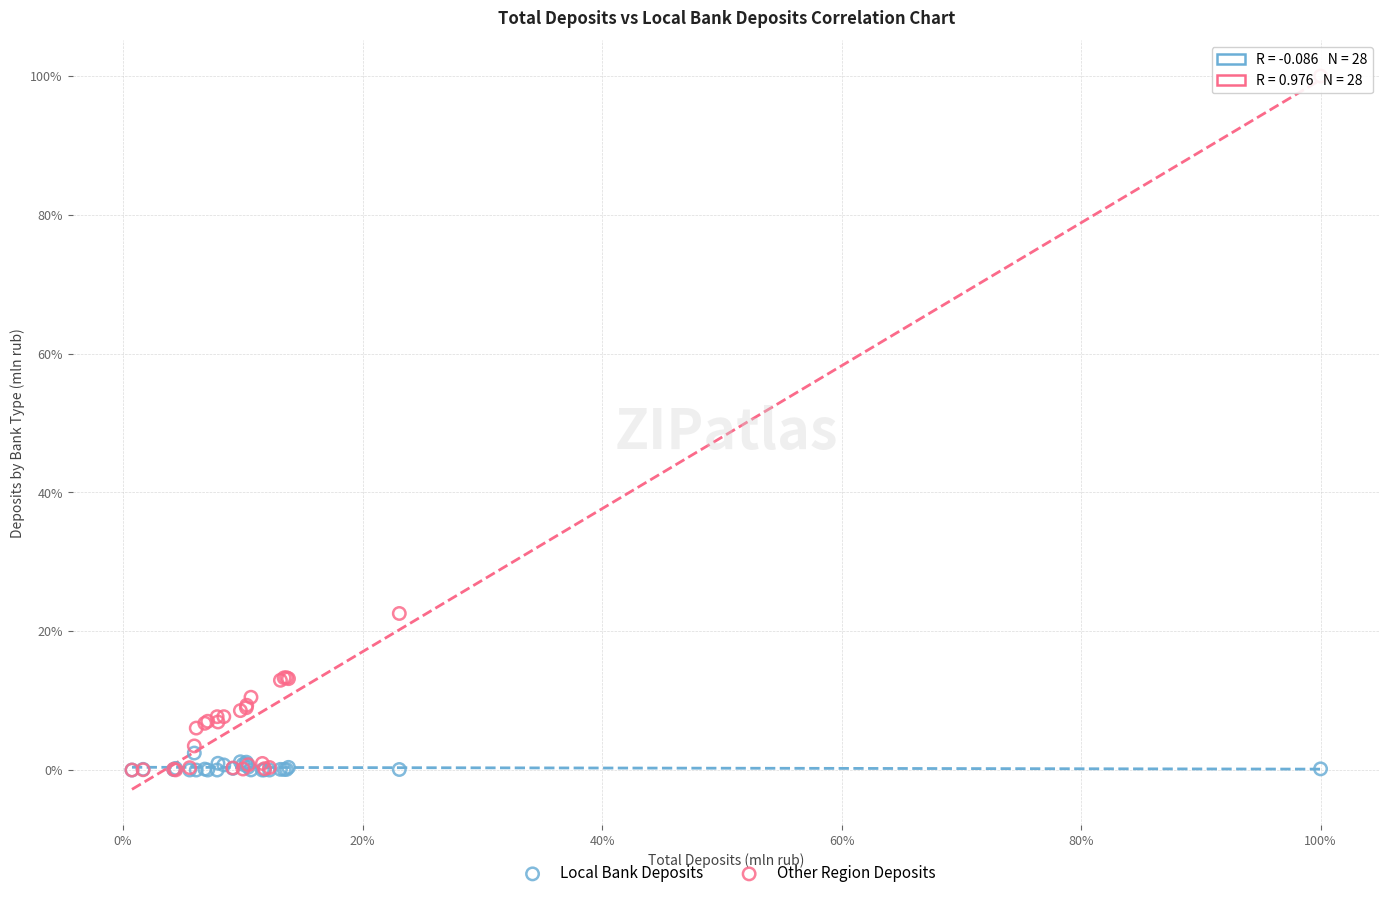

What are all the series names shown in the legend?

Local Bank Deposits, Other Region Deposits